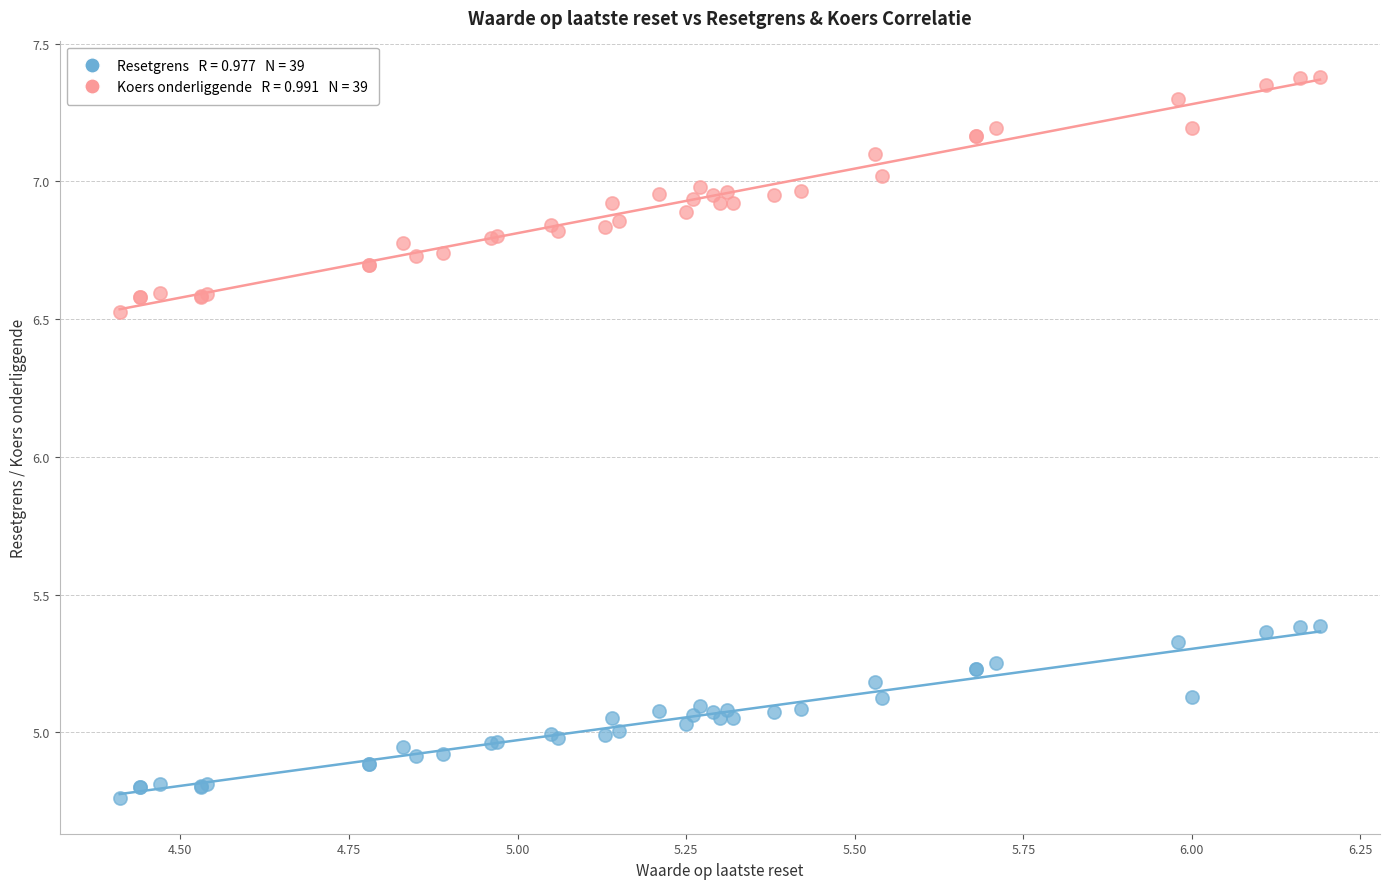

Across all series, what Y value is closest to 6?

6.5